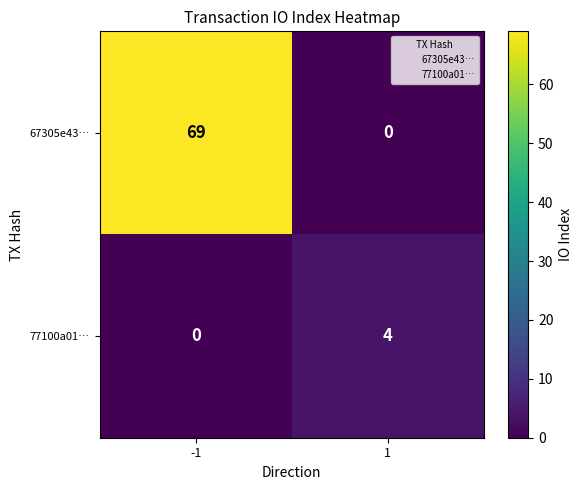

What is the difference between the 67305e43… values at -1 and 1?

69